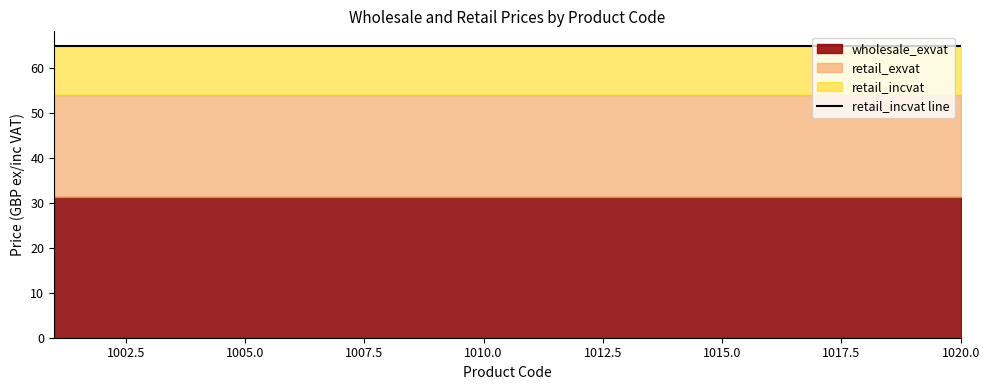

What is the highest value of the retail_incvat series?

65.0